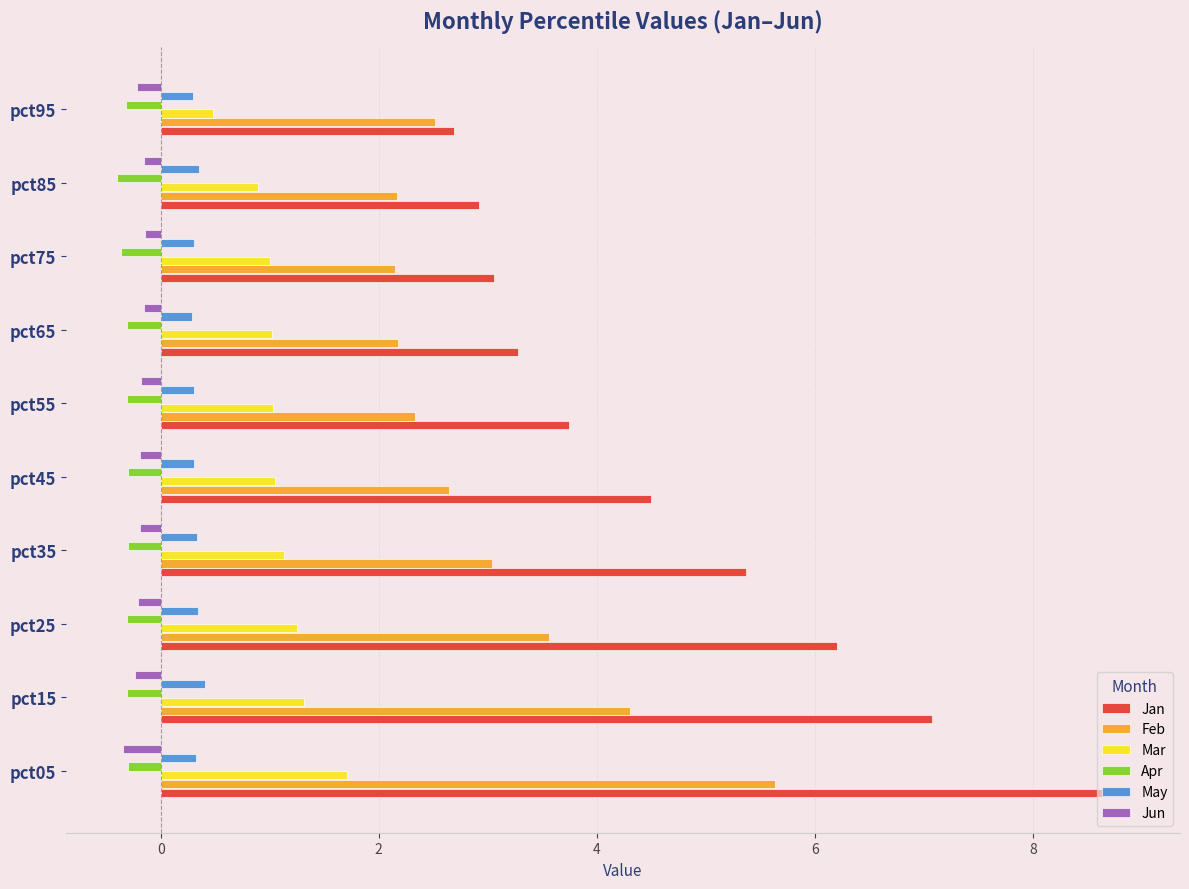

Which series has the widest spread of values?

Jan